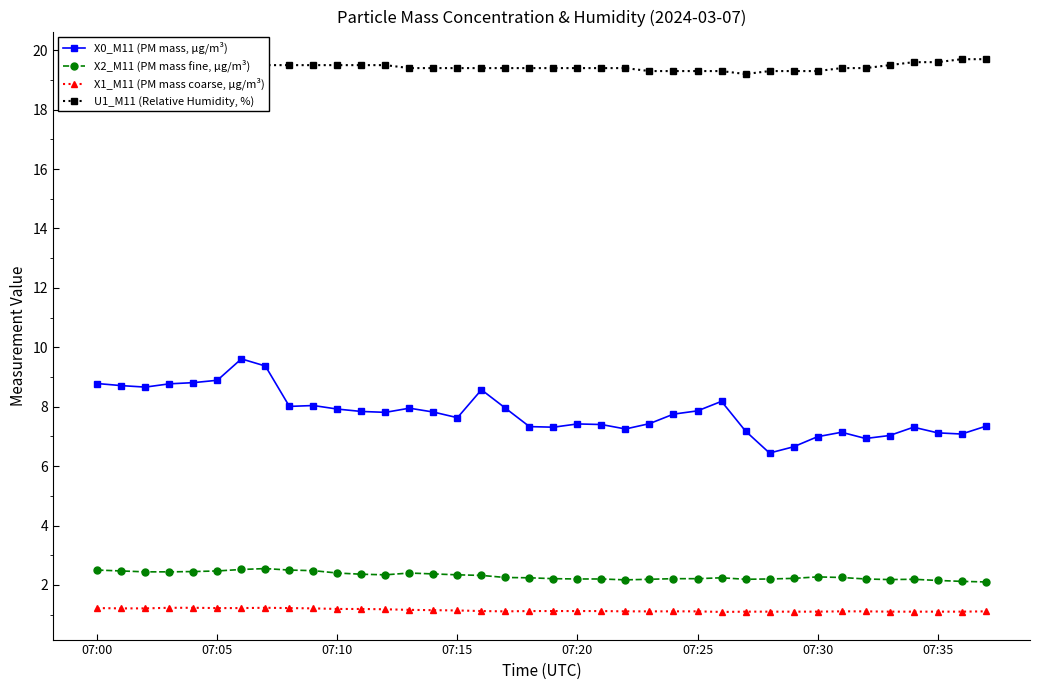

What are all the series names shown in the legend?

X0_M11 (PM mass, μg/m³), X2_M11 (PM mass fine, μg/m³), X1_M11 (PM mass coarse, μg/m³), U1_M11 (Relative Humidity, %)